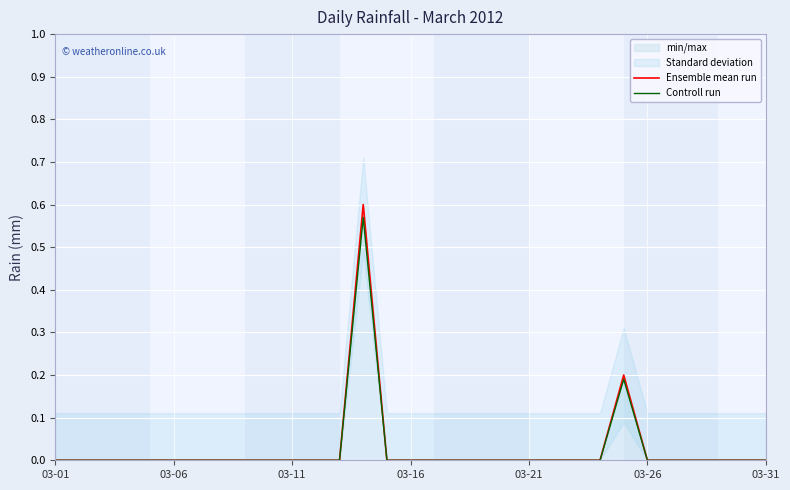

Where is Ensemble mean run nearest to the value 0?

03-01